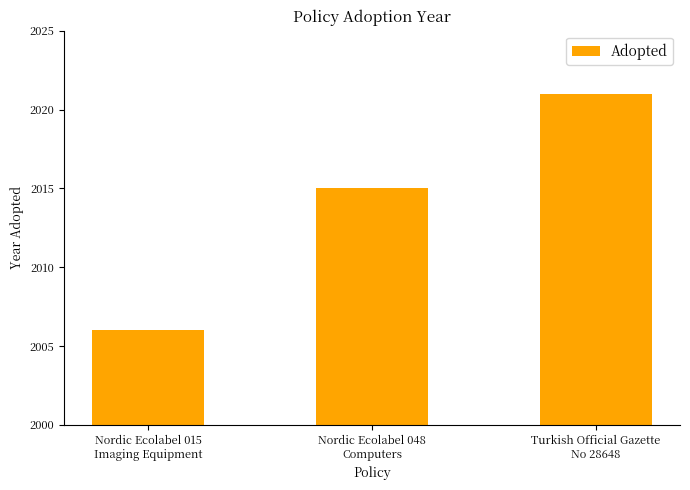

At which category does the chart reach its peak across all series?

Turkish Official Gazette
No 28648